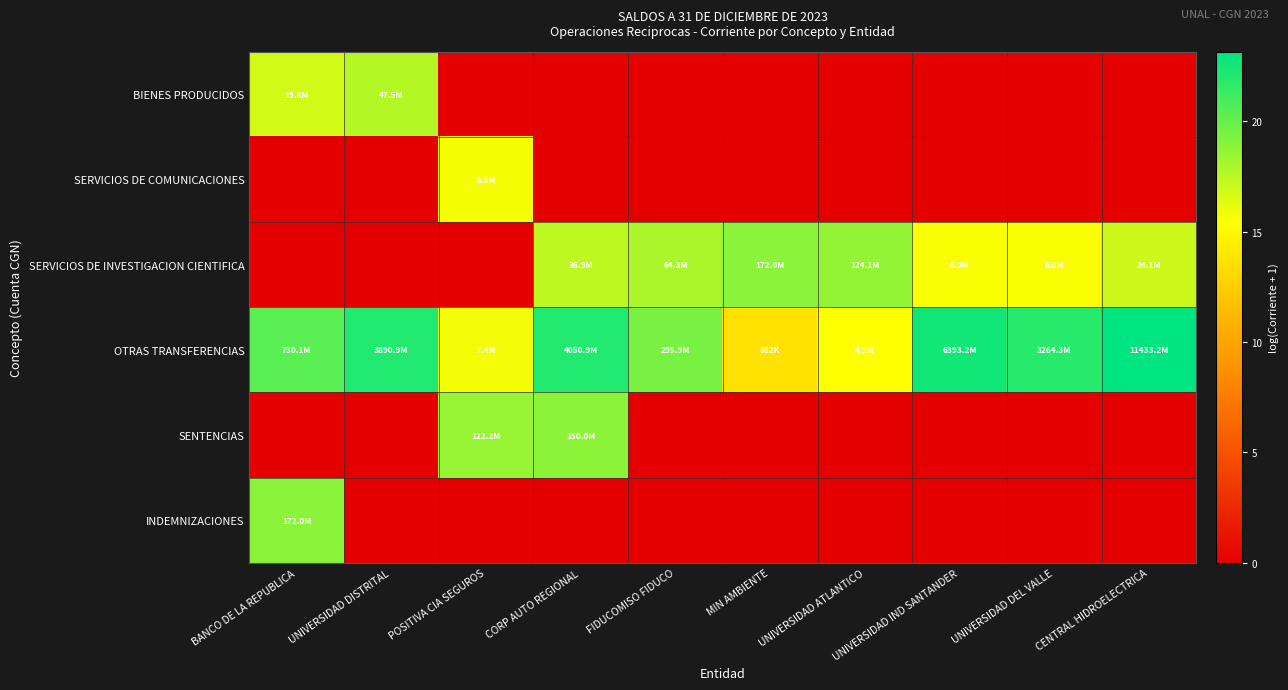

At how many categories does at least one series exceed 18?

10